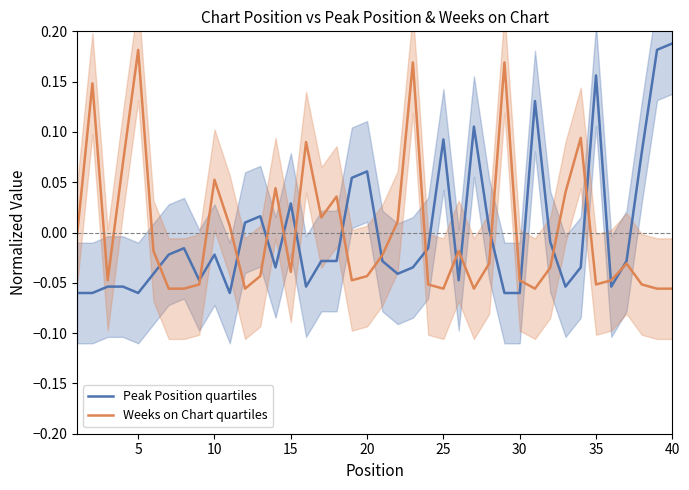

Is it true that Weeks on Chart quartiles equals 0.0 at 10?

False